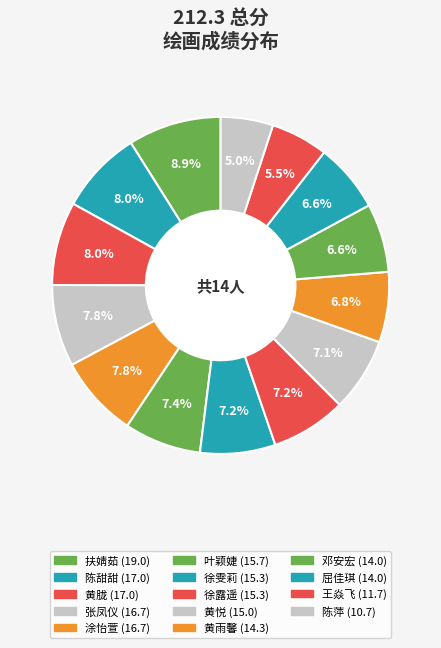

How many segments does this pie chart have?

14